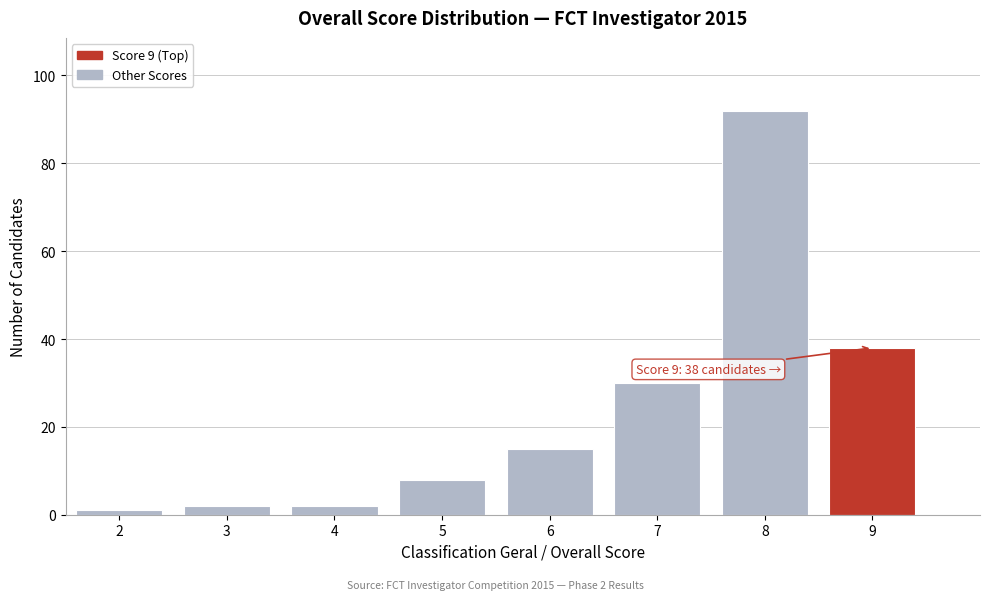

Reading left to right, what are all the values shown in this chart?

1	2	2	8	15	30	92	38